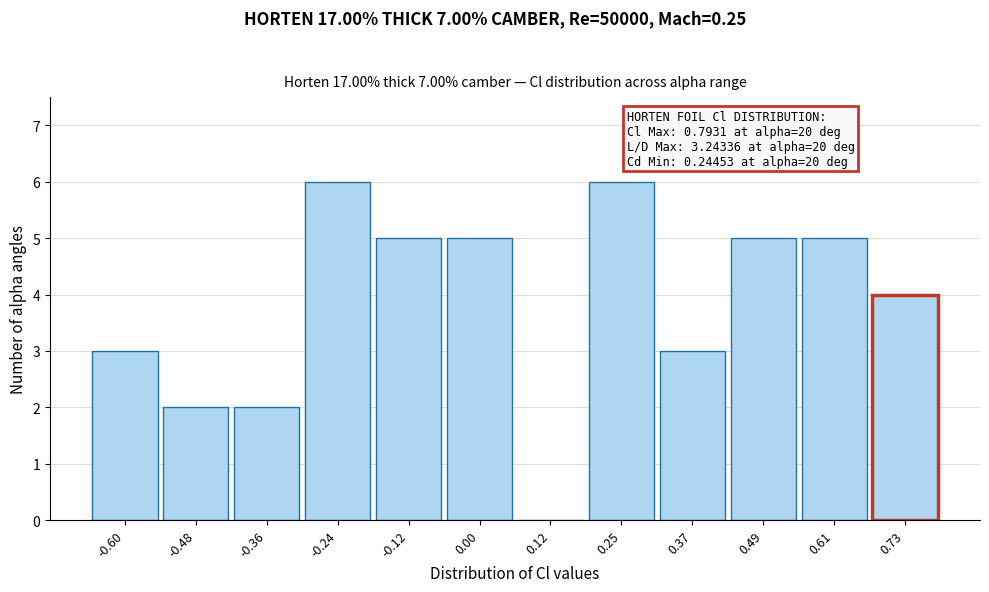

Reading right to left, what are all the values shown in this chart?

0.73=4	0.61=5	0.49=5	0.37=3	0.25=6	0.12=0	0.00=5	-0.12=5	-0.24=6	-0.36=2	-0.48=2	-0.60=3